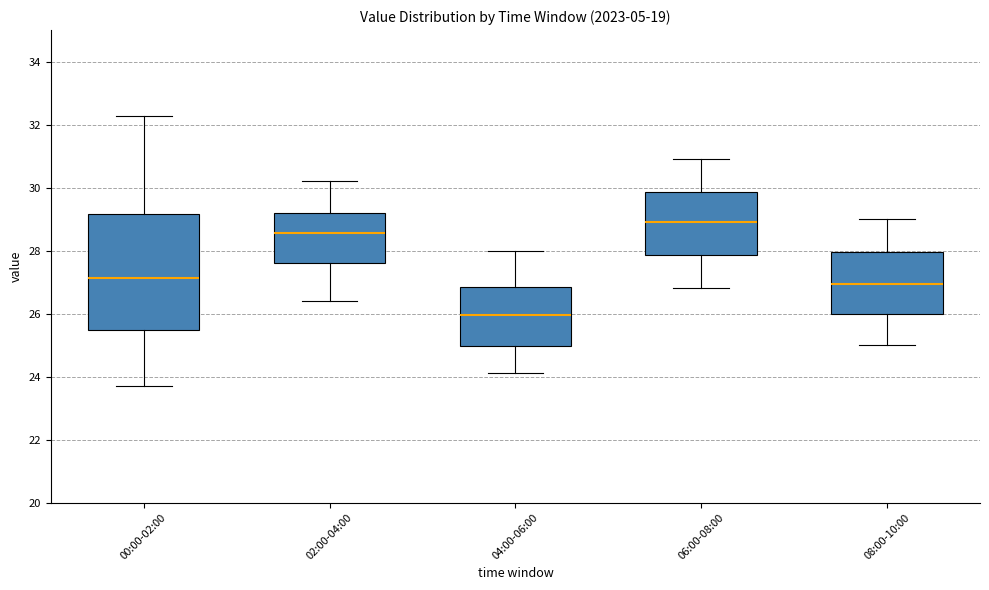

Reading left to right, read every box against the y-axis: the position of its median line, the range the box covers, and the ends of its whiskers. The values are not printed on the chart, so give them approximately, as read against the axis.

00:00-02:00: median 27.2, box 25.4 to 29.2, whiskers 23.8 to 32.2
02:00-04:00: median 28.6, box 27.6 to 29.2, whiskers 26.4 to 30.2
04:00-06:00: median 26.0, box 25.0 to 26.8, whiskers 24.2 to 28.0
06:00-08:00: median 29.0, box 27.8 to 29.8, whiskers 26.8 to 31.0
08:00-10:00: median 27.0, box 26.0 to 28.0, whiskers 25.0 to 29.0